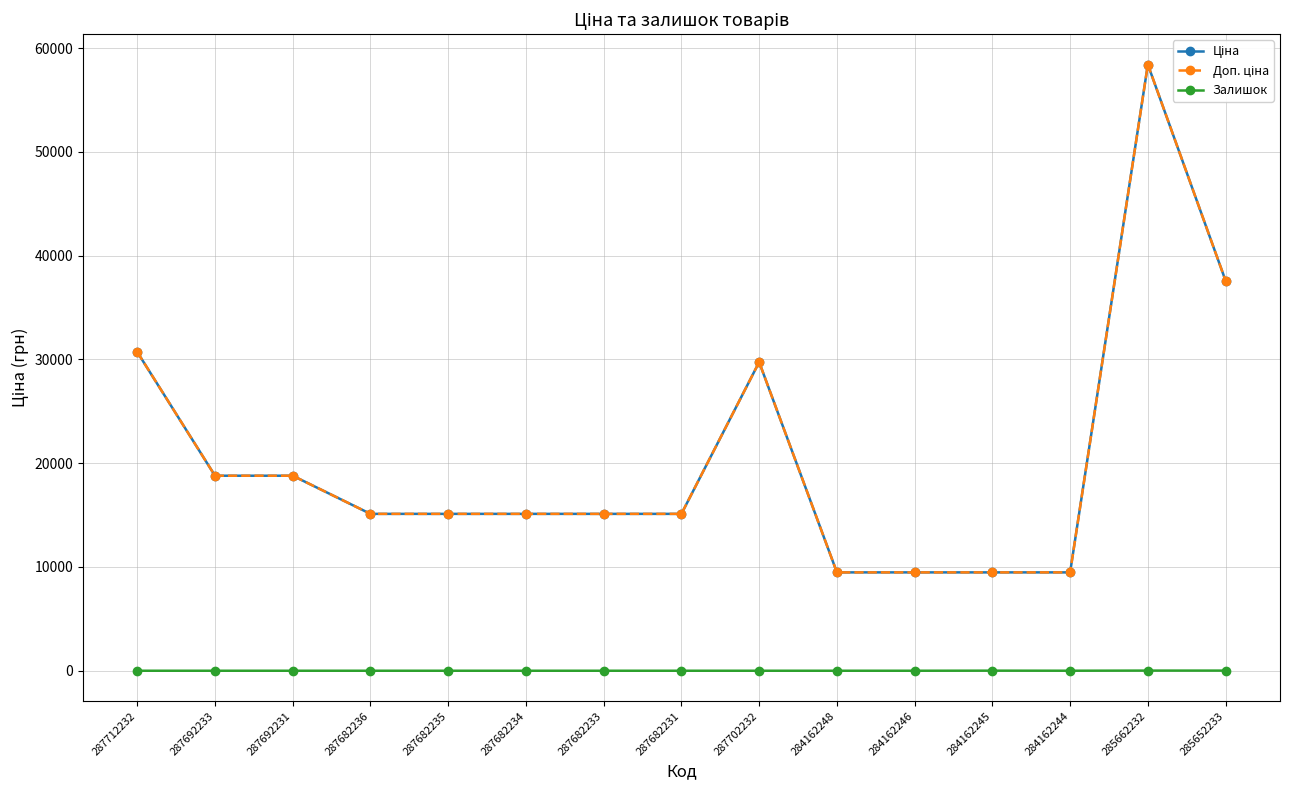

Does the chart have visible grid lines?

Yes